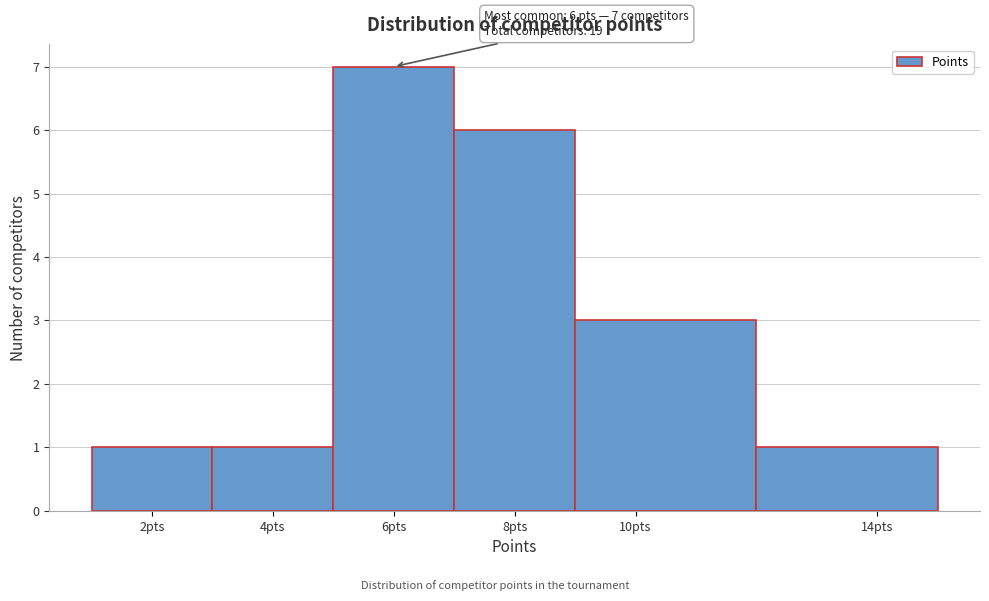

Over which range of the x-axis is the bar tallest?

5 to 7